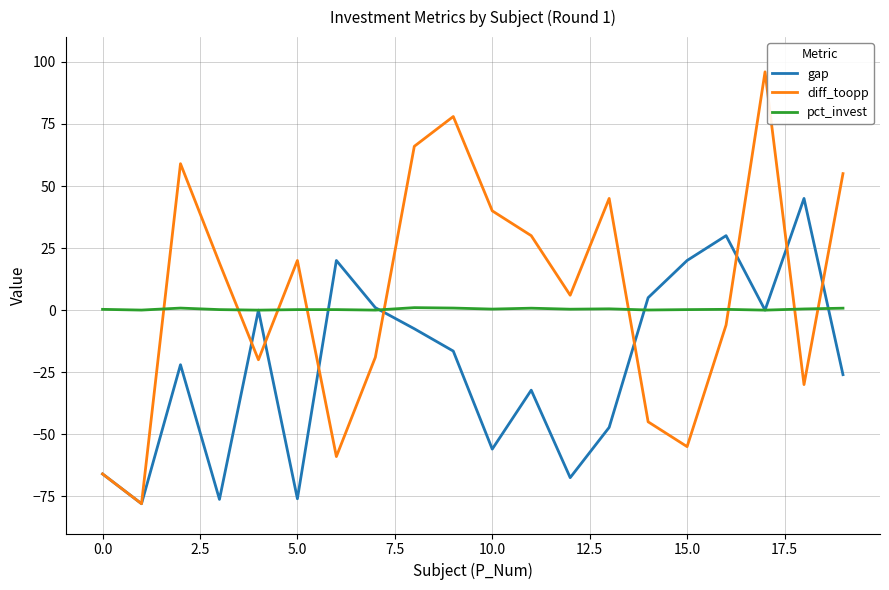

What is the highest value of the gap series?

45.0